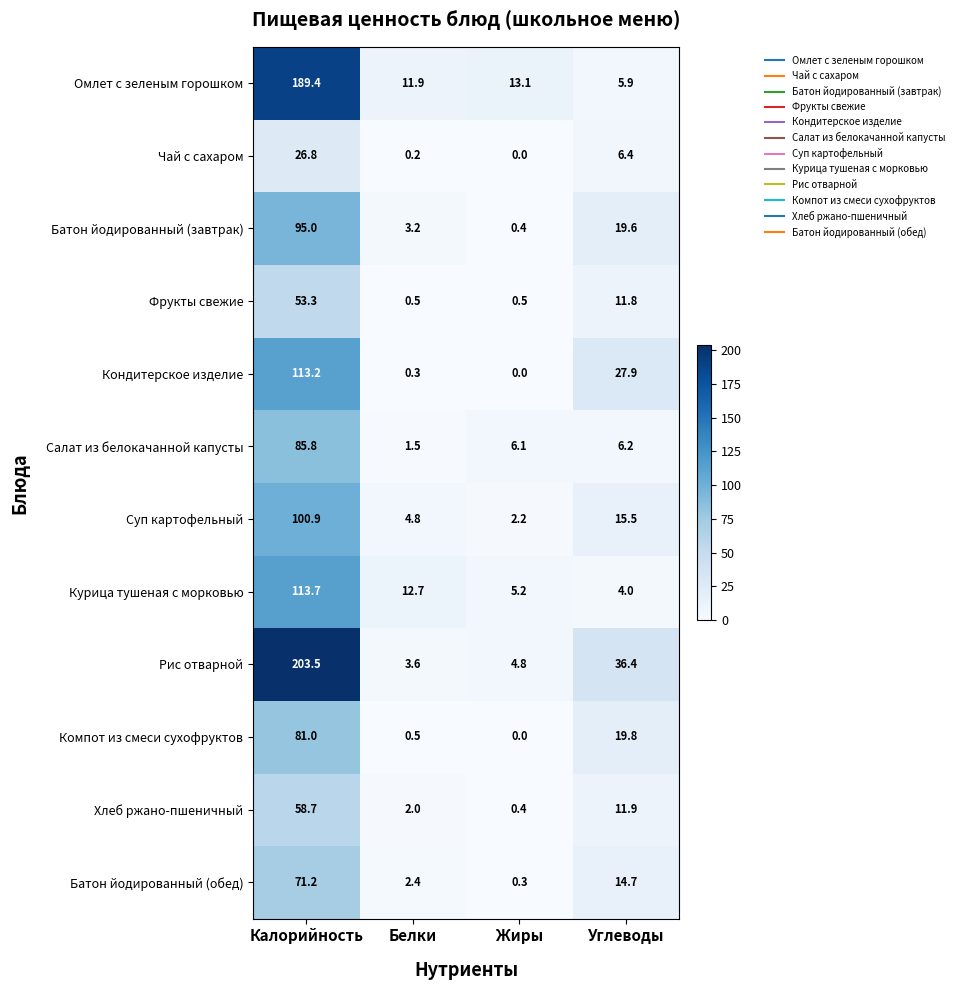

Between Жиры and Углеводы, which series saw the biggest shift?

Рис отварной